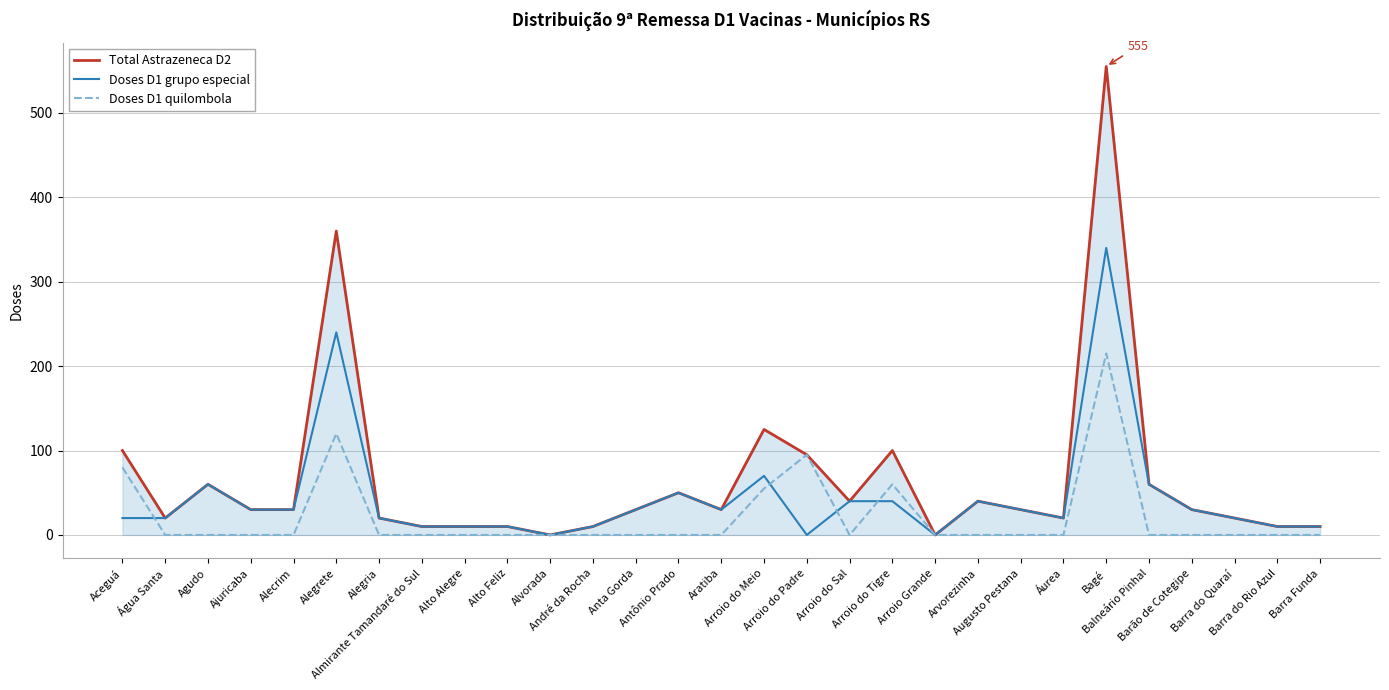

Rank the series at Bagé from highest to lowest value.

Total Astrazeneca D2, Doses D1 grupo especial, Doses D1 quilombola